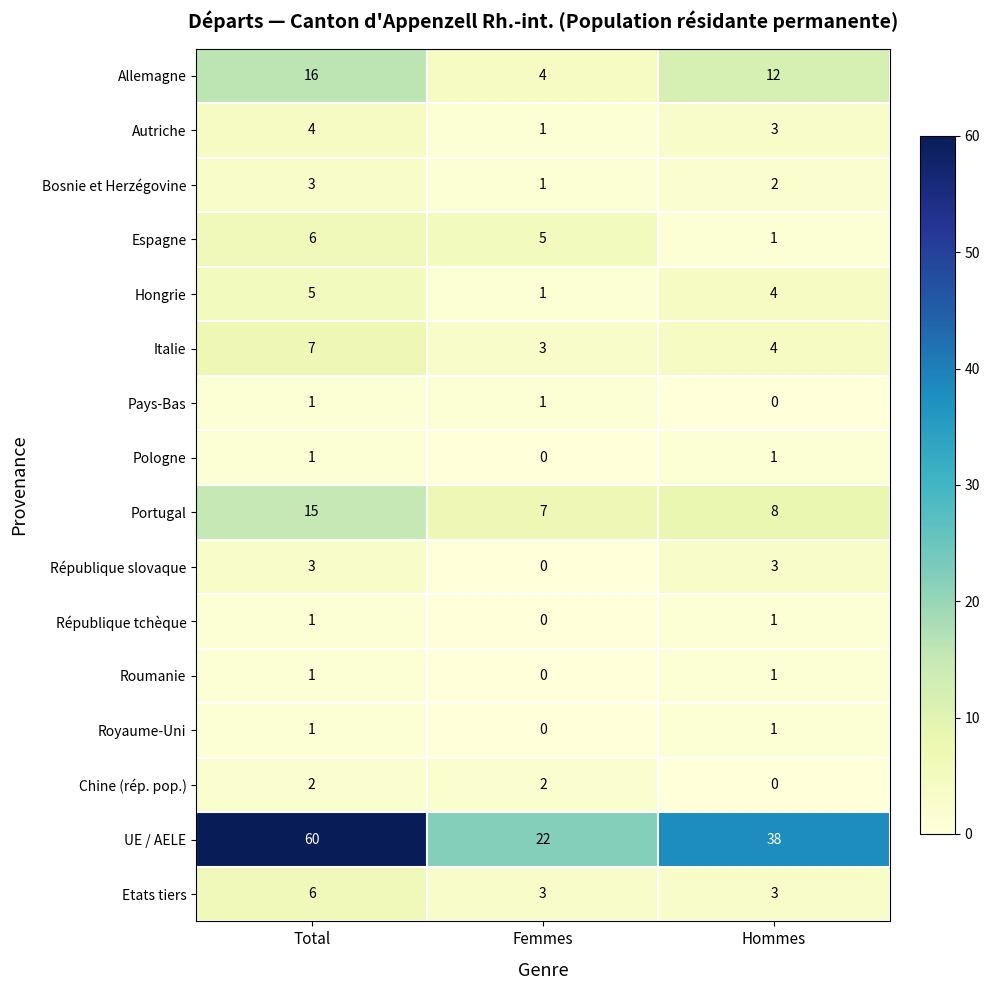

What is the difference between the highest and lowest values at Hommes?

38